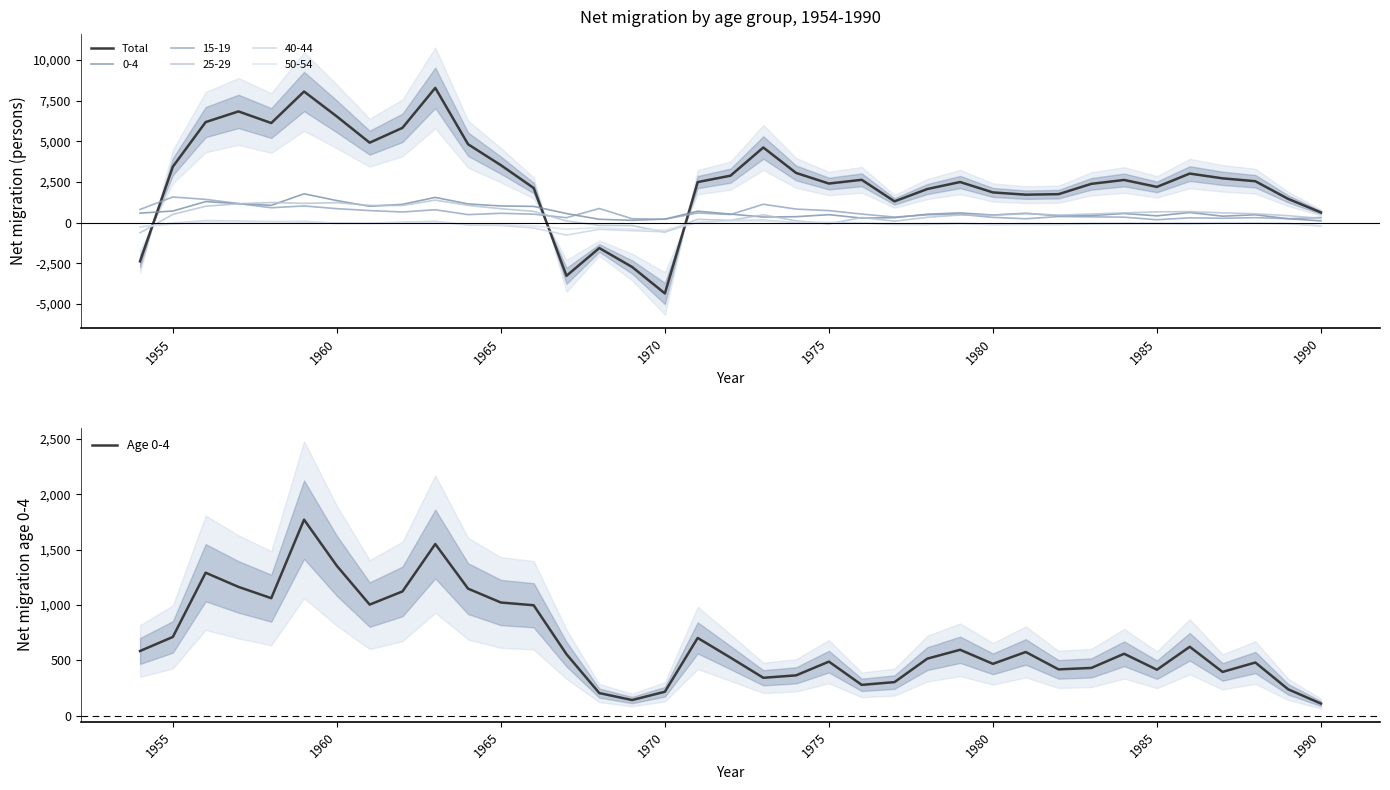

The Age 0-4 series shows 712 at 1955. True or false?

True